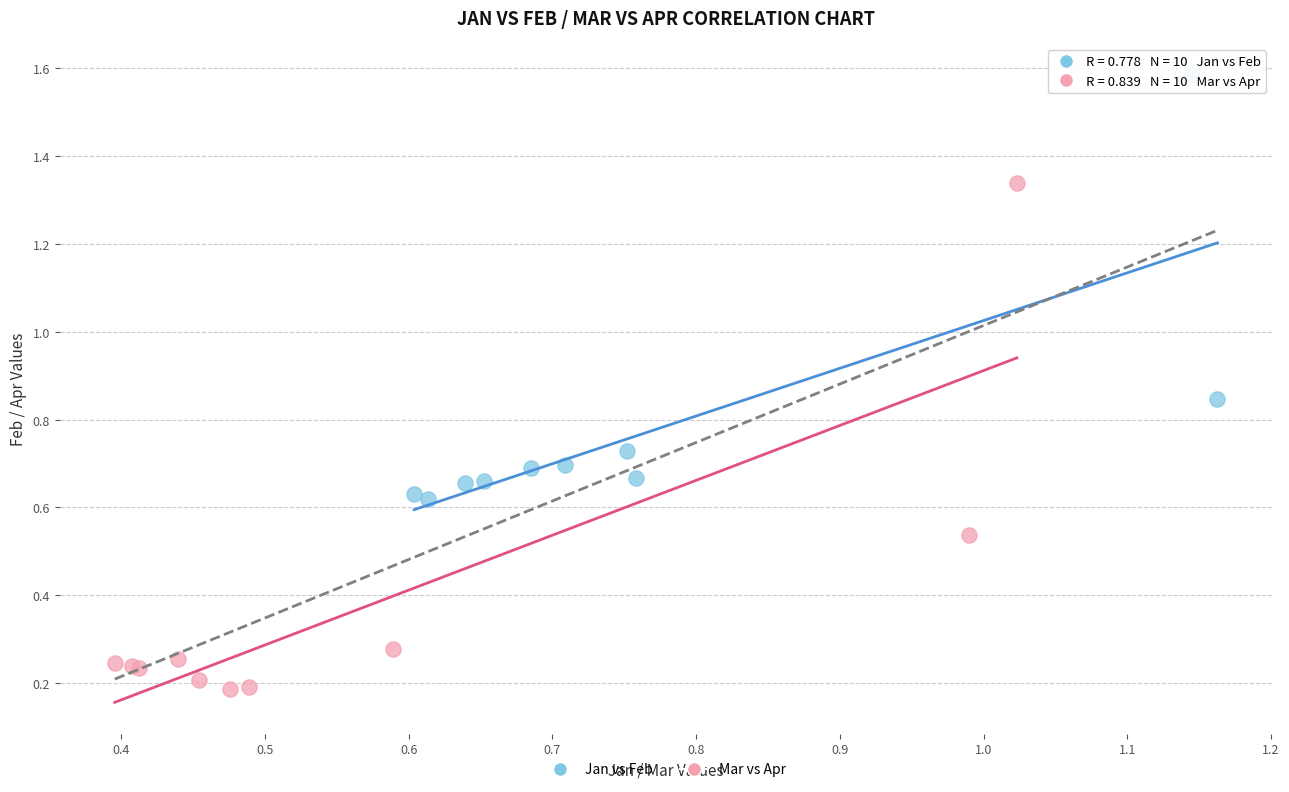

Which series reaches the minimum Y coordinate?

Mar vs Apr